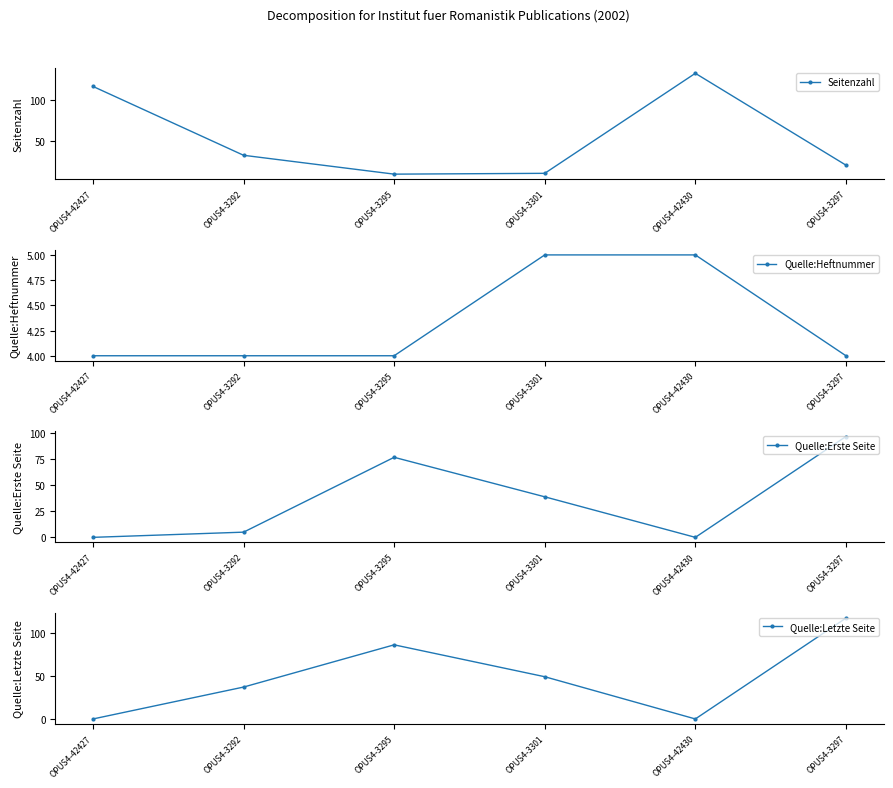

How many values in the Quelle:Heftnummer series exceed 4?

2